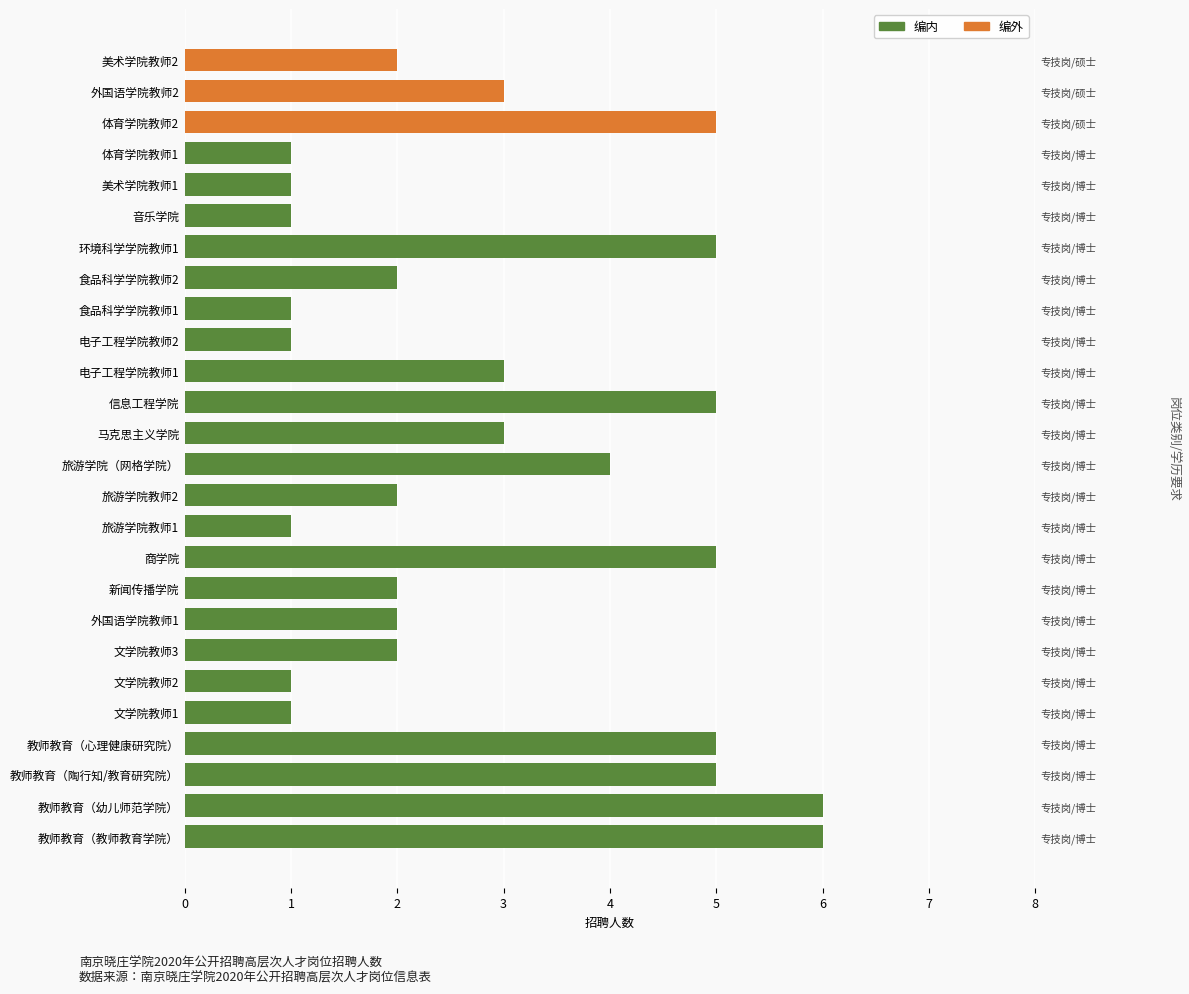

Rank the series at 电子工程学院教师1 from highest to lowest value.

编内, 编外